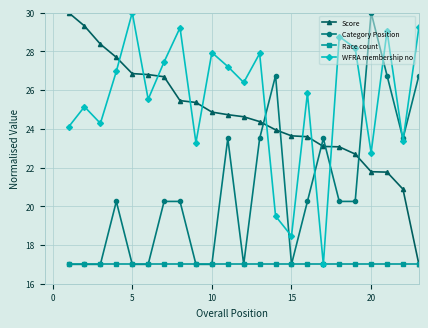

Which series has the largest total across all categories?

WFRA membership no